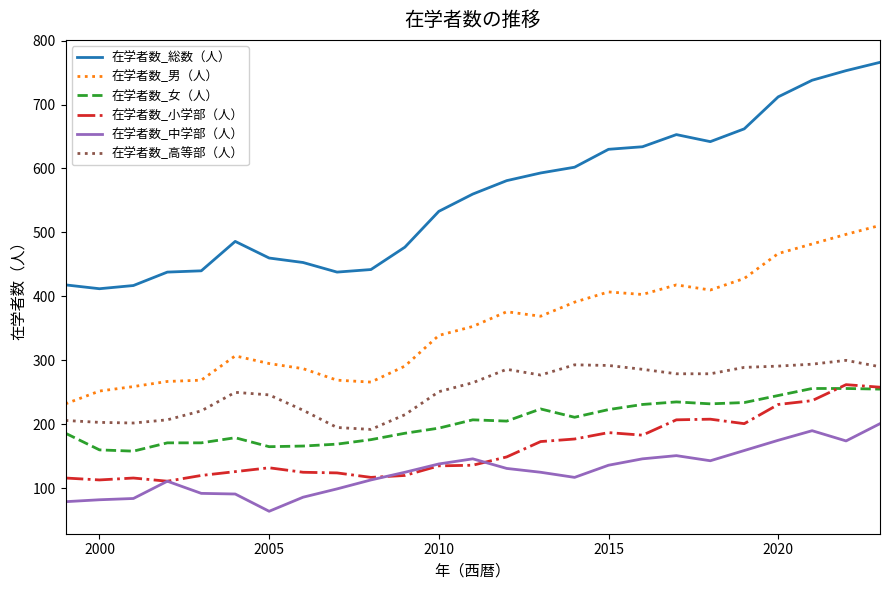

Which series has the largest total across all categories?

在学者数_総数（人）